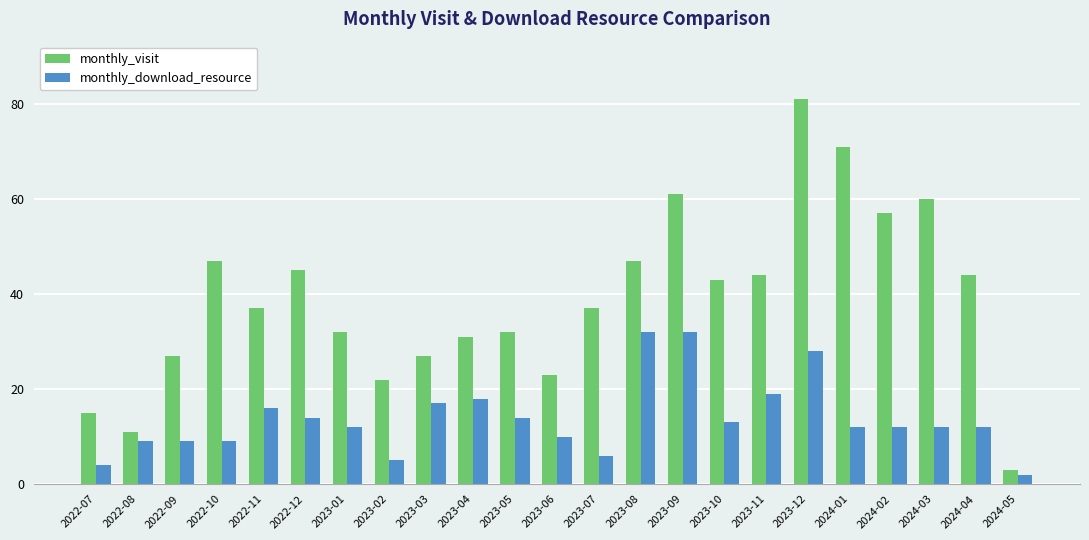

What are all the series names shown in the legend?

monthly_visit, monthly_download_resource